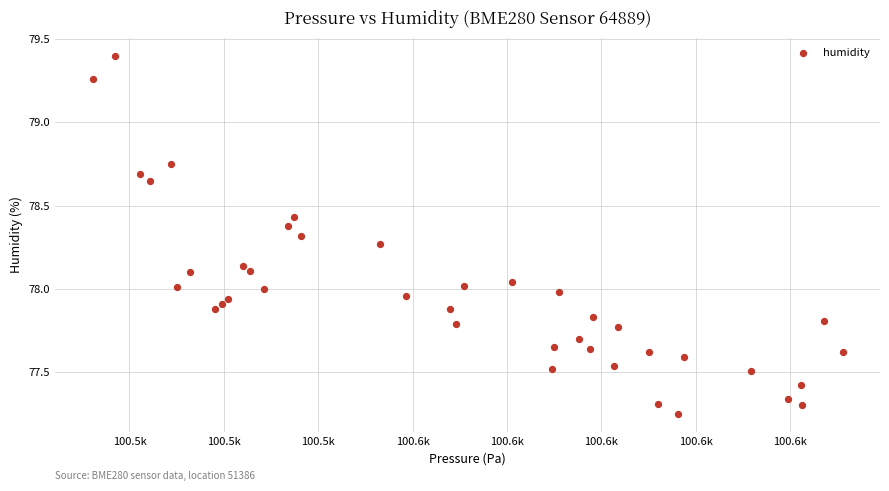

What is the range of X values (max minus min)?

158.9